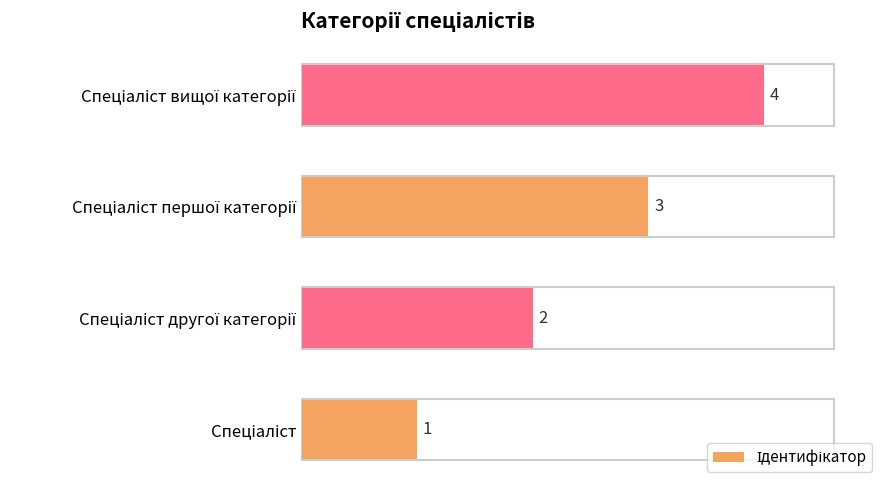

How many values are between 2 and 4?

3